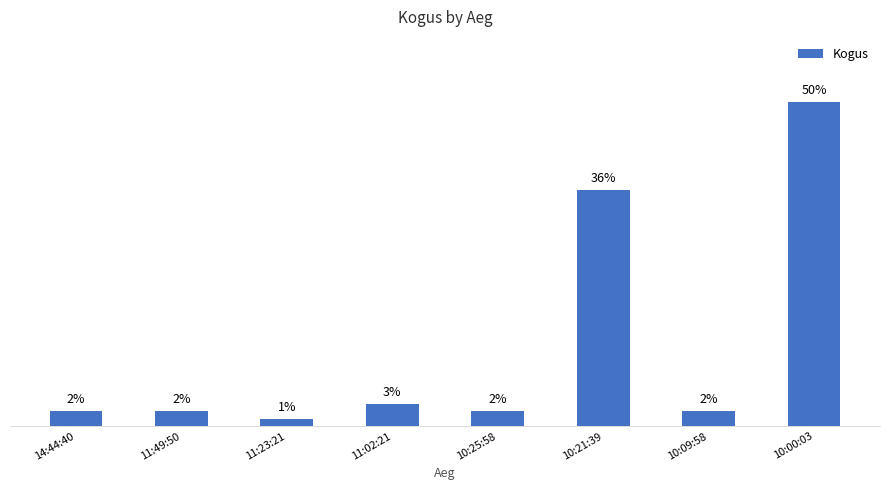

Are the bars horizontal?

No